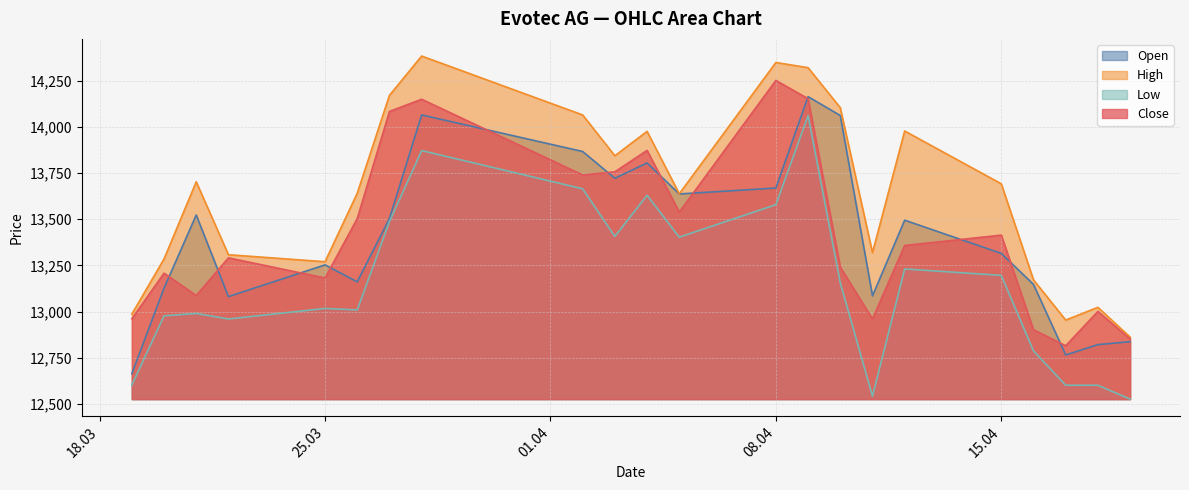

How many categories are shown in the chart?

22